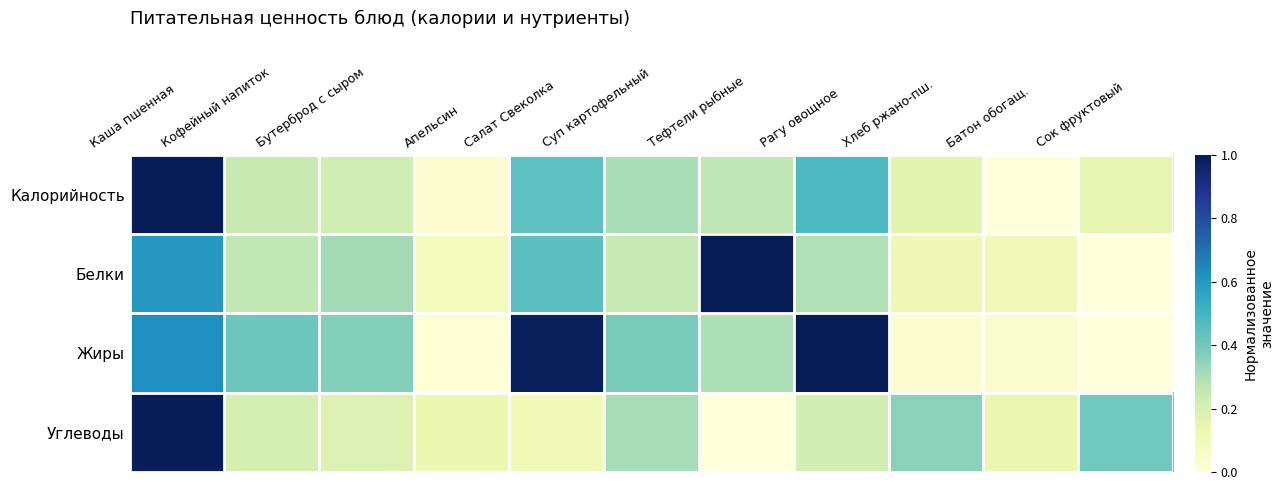

Which label corresponds to the largest value in the chart?

Каша пшенная